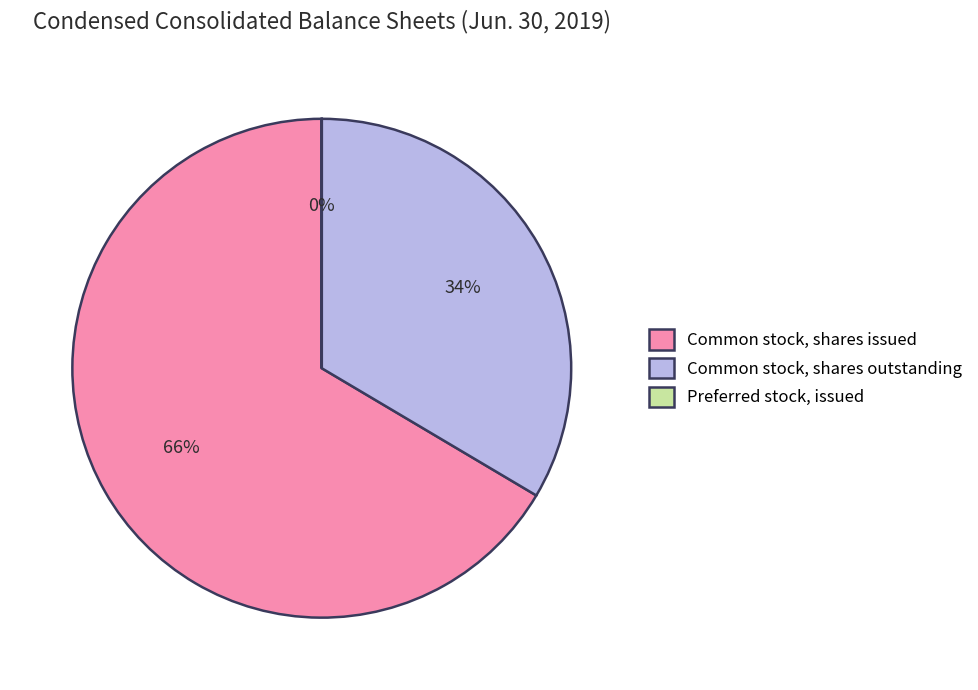

Which slice is the largest?

Common stock, shares issued